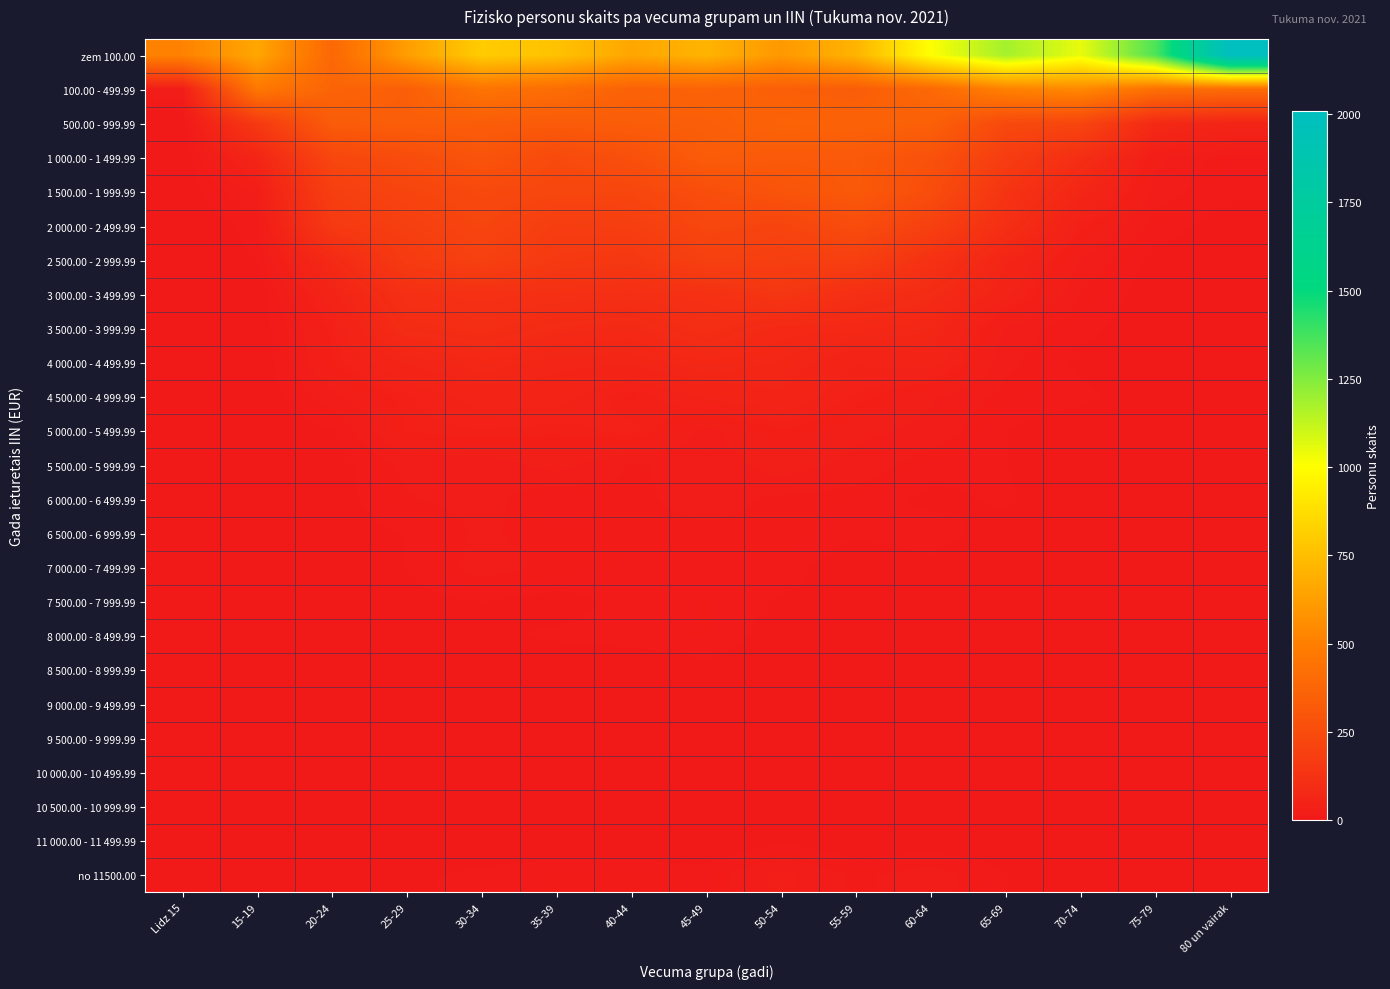

Reading right to left, extract all data points from this chart.

zem 100.00: 80 un vairak=2009	75-79=1352	70-74=1049	65-69=1184	60-64=1008	55-59=709	50-54=604	45-49=710	40-44=659	35-39=767	30-34=807	25-29=624	20-24=388	15-19=659	Lidz 15=514
100.00 - 499.99: 80 un vairak=408	75-79=429	70-74=540	65-69=511	60-64=392	55-59=335	50-54=345	45-49=368	40-44=360	35-39=413	30-34=447	25-29=344	20-24=371	15-19=466	Lidz 15=21
500.00 - 999.99: 80 un vairak=57	75-79=80	70-74=219	65-69=237	60-64=353	55-59=364	50-54=369	45-49=342	40-44=337	35-39=325	30-34=334	25-29=341	20-24=329	15-19=156	Lidz 15=0
1 000.00 - 1 499.99: 80 un vairak=11	75-79=26	70-74=103	65-69=175	60-64=279	55-59=318	50-54=319	45-49=332	40-44=271	35-39=240	30-34=293	25-29=252	20-24=223	15-19=60	Lidz 15=0
1 500.00 - 1 999.99: 80 un vairak=9	75-79=20	70-74=65	65-69=133	60-64=258	55-59=318	50-54=292	45-49=262	40-44=221	35-39=223	30-34=235	25-29=214	20-24=184	15-19=26	Lidz 15=1
2 000.00 - 2 499.99: 80 un vairak=4	75-79=12	70-74=37	65-69=106	60-64=194	55-59=253	50-54=211	45-49=224	40-44=183	35-39=177	30-34=219	25-29=187	20-24=157	15-19=11	Lidz 15=0
2 500.00 - 2 999.99: 80 un vairak=1	75-79=5	70-74=23	65-69=62	60-64=121	55-59=188	50-54=186	45-49=195	40-44=150	35-39=158	30-34=195	25-29=167	20-24=83	15-19=8	Lidz 15=0
3 000.00 - 3 499.99: 80 un vairak=0	75-79=3	70-74=15	65-69=49	60-64=89	55-59=108	50-54=145	45-49=118	40-44=109	35-39=113	30-34=117	25-29=112	20-24=54	15-19=1	Lidz 15=0
3 500.00 - 3 999.99: 80 un vairak=0	75-79=3	70-74=10	65-69=22	60-64=68	55-59=77	50-54=79	45-49=103	40-44=80	35-39=86	30-34=102	25-29=93	20-24=37	15-19=1	Lidz 15=0
4 000.00 - 4 499.99: 80 un vairak=0	75-79=2	70-74=6	65-69=18	60-64=52	55-59=48	50-54=66	45-49=73	40-44=61	35-39=62	30-34=72	25-29=60	20-24=35	15-19=0	Lidz 15=0
4 500.00 - 4 999.99: 80 un vairak=1	75-79=2	70-74=10	65-69=13	60-64=25	55-59=38	50-54=57	45-49=49	40-44=34	35-39=52	30-34=52	25-29=38	20-24=21	15-19=0	Lidz 15=0
5 000.00 - 5 499.99: 80 un vairak=2	75-79=1	70-74=2	65-69=8	60-64=21	55-59=26	50-54=34	45-49=21	40-44=42	35-39=36	30-34=39	25-29=36	20-24=7	15-19=0	Lidz 15=0
5 500.00 - 5 999.99: 80 un vairak=1	75-79=1	70-74=2	65-69=8	60-64=11	55-59=21	50-54=28	45-49=18	40-44=15	35-39=27	30-34=18	25-29=18	20-24=3	15-19=0	Lidz 15=0
6 000.00 - 6 499.99: 80 un vairak=2	75-79=1	70-74=2	65-69=9	60-64=6	55-59=12	50-54=14	45-49=19	40-44=14	35-39=9	30-34=19	25-29=15	20-24=4	15-19=0	Lidz 15=0
6 500.00 - 6 999.99: 80 un vairak=0	75-79=1	70-74=4	65-69=4	60-64=11	55-59=9	50-54=14	45-49=14	40-44=13	35-39=12	30-34=17	25-29=8	20-24=3	15-19=0	Lidz 15=0
7 000.00 - 7 499.99: 80 un vairak=1	75-79=0	70-74=1	65-69=1	60-64=6	55-59=3	50-54=11	45-49=10	40-44=11	35-39=14	30-34=19	25-29=8	20-24=4	15-19=0	Lidz 15=0
7 500.00 - 7 999.99: 80 un vairak=1	75-79=1	70-74=0	65-69=3	60-64=8	55-59=6	50-54=7	45-49=12	40-44=10	35-39=5	30-34=8	25-29=5	20-24=0	15-19=0	Lidz 15=0
8 000.00 - 8 499.99: 80 un vairak=2	75-79=0	70-74=1	65-69=2	60-64=4	55-59=3	50-54=5	45-49=12	40-44=11	35-39=9	30-34=6	25-29=5	20-24=2	15-19=0	Lidz 15=0
8 500.00 - 8 999.99: 80 un vairak=0	75-79=0	70-74=2	65-69=2	60-64=0	55-59=4	50-54=3	45-49=6	40-44=2	35-39=2	30-34=5	25-29=3	20-24=0	15-19=0	Lidz 15=0
9 000.00 - 9 499.99: 80 un vairak=0	75-79=0	70-74=0	65-69=1	60-64=3	55-59=2	50-54=2	45-49=2	40-44=6	35-39=4	30-34=2	25-29=2	20-24=0	15-19=0	Lidz 15=0
9 500.00 - 9 999.99: 80 un vairak=0	75-79=0	70-74=0	65-69=1	60-64=2	55-59=2	50-54=5	45-49=6	40-44=2	35-39=3	30-34=3	25-29=4	20-24=0	15-19=0	Lidz 15=0
10 000.00 - 10 499.99: 80 un vairak=0	75-79=0	70-74=0	65-69=1	60-64=4	55-59=3	50-54=1	45-49=1	40-44=4	35-39=5	30-34=4	25-29=1	20-24=1	15-19=0	Lidz 15=0
10 500.00 - 10 999.99: 80 un vairak=0	75-79=0	70-74=0	65-69=1	60-64=2	55-59=1	50-54=3	45-49=5	40-44=4	35-39=3	30-34=5	25-29=2	20-24=0	15-19=0	Lidz 15=0
11 000.00 - 11 499.99: 80 un vairak=0	75-79=0	70-74=2	65-69=2	60-64=1	55-59=1	50-54=6	45-49=0	40-44=1	35-39=1	30-34=3	25-29=2	20-24=0	15-19=0	Lidz 15=0
no 11500.00: 80 un vairak=2	75-79=0	70-74=4	65-69=8	60-64=20	55-59=14	50-54=26	45-49=11	40-44=13	35-39=13	30-34=9	25-29=7	20-24=0	15-19=1	Lidz 15=0